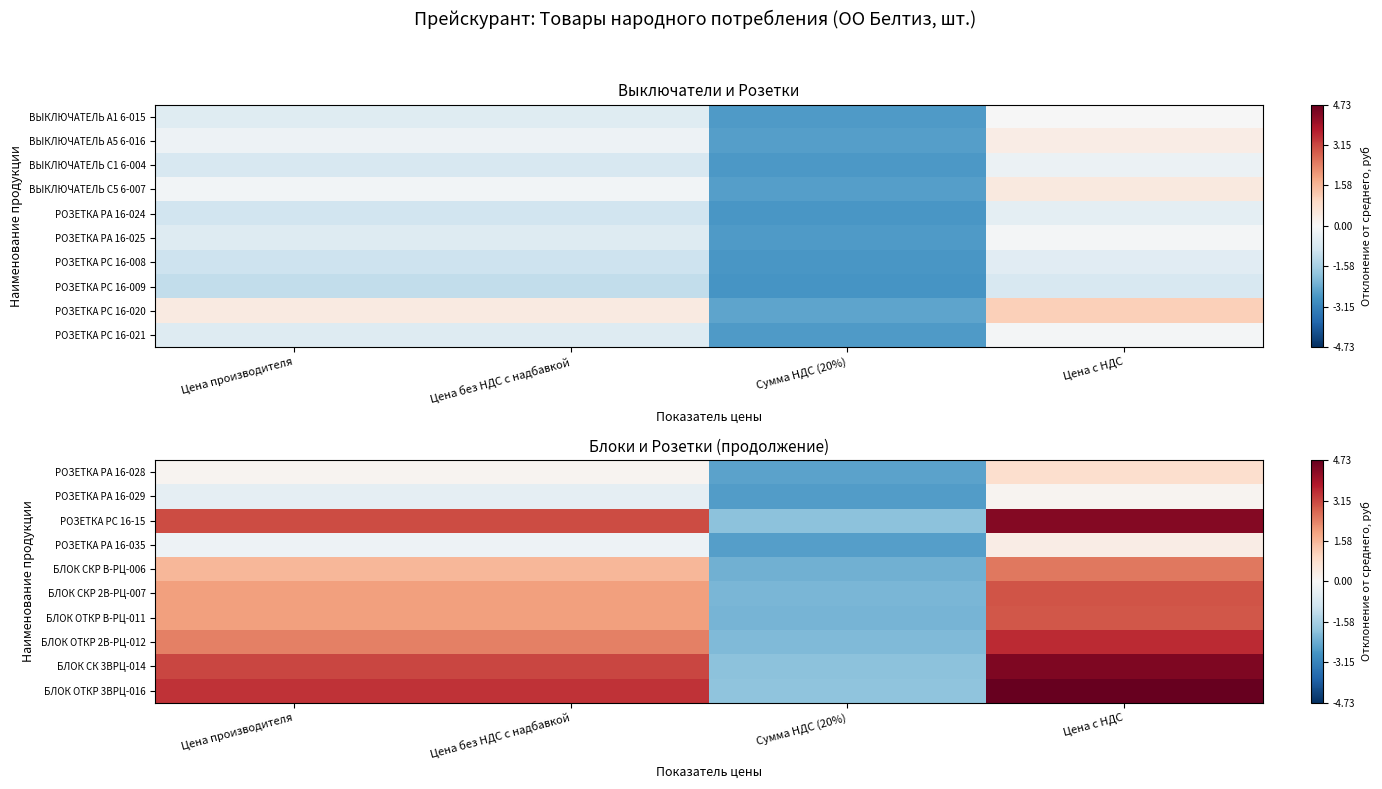

Reading left to right, extract all data points from this chart.

РОЗЕТКА РА 16-028: Цена производителя=0.1	Цена без НДС с надбавкой=0.1	Сумма НДС (20%)=-2.5	Цена с НДС=0.8
РОЗЕТКА РА 16-029: Цена производителя=-0.4	Цена без НДС с надбавкой=-0.4	Сумма НДС (20%)=-2.7	Цена с НДС=0.1
РОЗЕТКА РС 16-15: Цена производителя=3.1	Цена без НДС с надбавкой=3.1	Сумма НДС (20%)=-2.0	Цена с НДС=4.3
РОЗЕТКА РА 16-035: Цена производителя=-0.3	Цена без НДС с надбавкой=-0.3	Сумма НДС (20%)=-2.6	Цена с НДС=0.3
БЛОК СКР В-РЦ-006: Цена производителя=1.6	Цена без НДС с надбавкой=1.6	Сумма НДС (20%)=-2.3	Цена с НДС=2.5
БЛОК СКР 2В-РЦ-007: Цена производителя=1.9	Цена без НДС с надбавкой=1.9	Сумма НДС (20%)=-2.2	Цена с НДС=3.0
БЛОК ОТКР В-РЦ-011: Цена производителя=1.9	Цена без НДС с надбавкой=1.9	Сумма НДС (20%)=-2.2	Цена с НДС=3.0
БЛОК ОТКР 2В-РЦ-012: Цена производителя=2.4	Цена без НДС с надбавкой=2.4	Сумма НДС (20%)=-2.1	Цена с НДС=3.5
БЛОК СК 3ВРЦ-014: Цена производителя=3.2	Цена без НДС с надбавкой=3.2	Сумма НДС (20%)=-1.9	Цена с НДС=4.4
БЛОК ОТКР 3ВРЦ-016: Цена производителя=3.4	Цена без НДС с надбавкой=3.4	Сумма НДС (20%)=-1.9	Цена с НДС=4.7